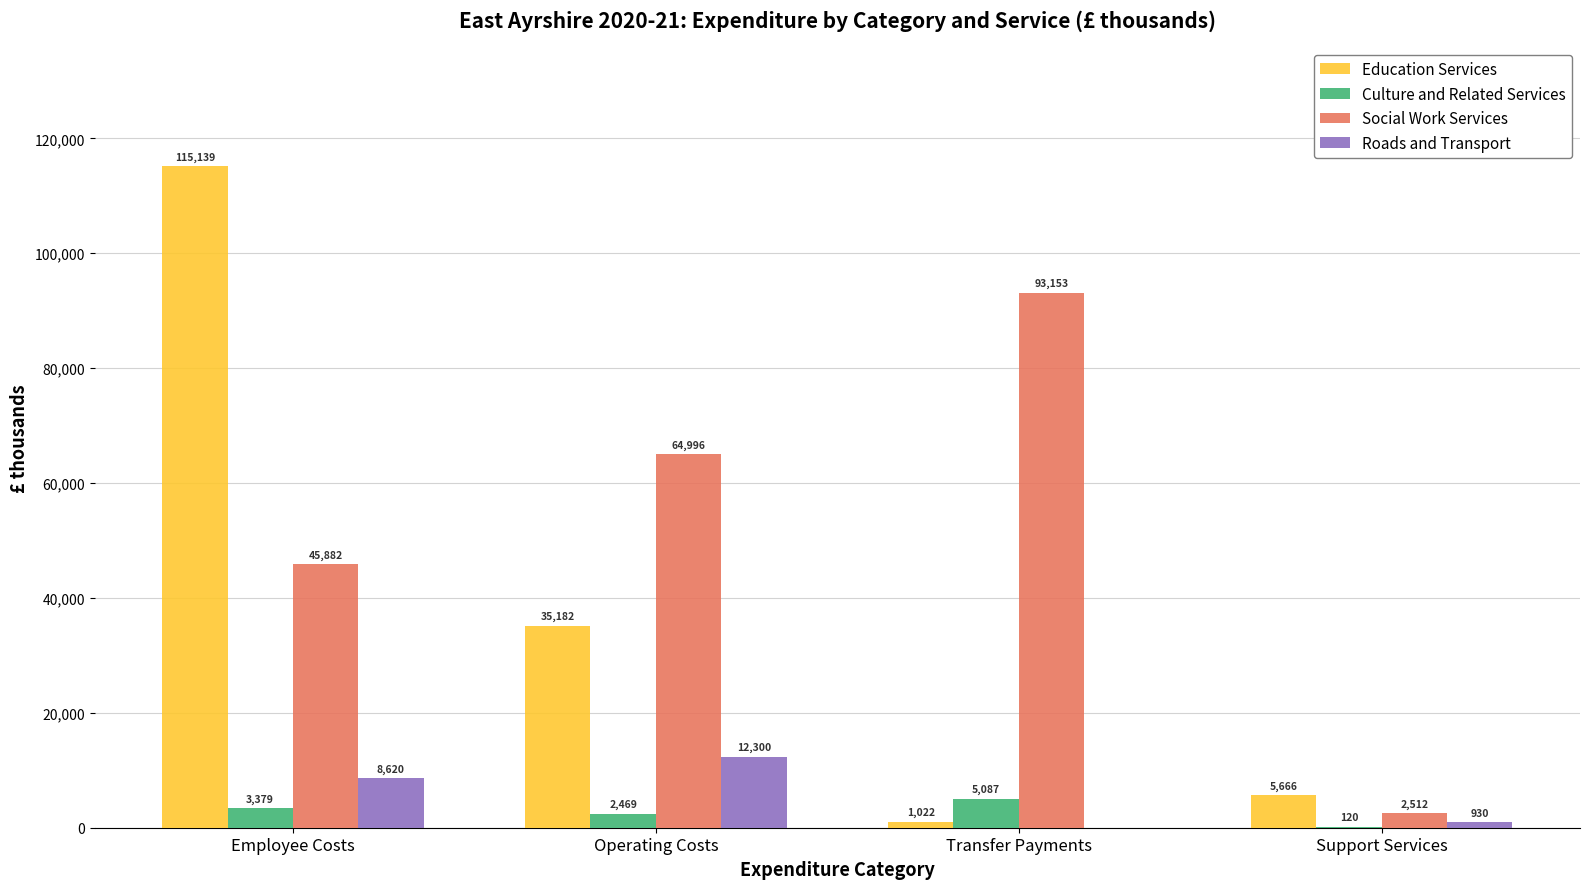

Reading left to right, what are all the values shown in this chart?

Education Services: Employee Costs=115139	Operating Costs=35182	Transfer Payments=1022	Support Services=5666
Culture and Related Services: Employee Costs=3379	Operating Costs=2469	Transfer Payments=5087	Support Services=120
Social Work Services: Employee Costs=45882	Operating Costs=64996	Transfer Payments=93153	Support Services=2512
Roads and Transport: Employee Costs=8620	Operating Costs=12300	Transfer Payments=0	Support Services=930